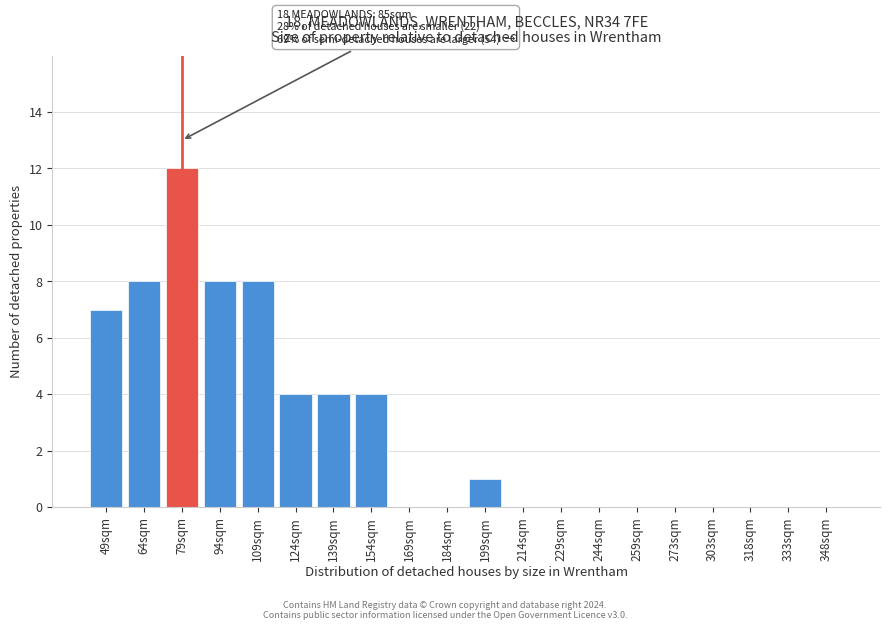

Reading left to right, extract all data points from this chart.

49sqm=7	64sqm=8	79sqm=12	94sqm=8	109sqm=8	124sqm=4	139sqm=4	154sqm=4	169sqm=0	184sqm=0	199sqm=1	214sqm=0	229sqm=0	244sqm=0	259sqm=0	273sqm=0	303sqm=0	318sqm=0	333sqm=0	348sqm=0